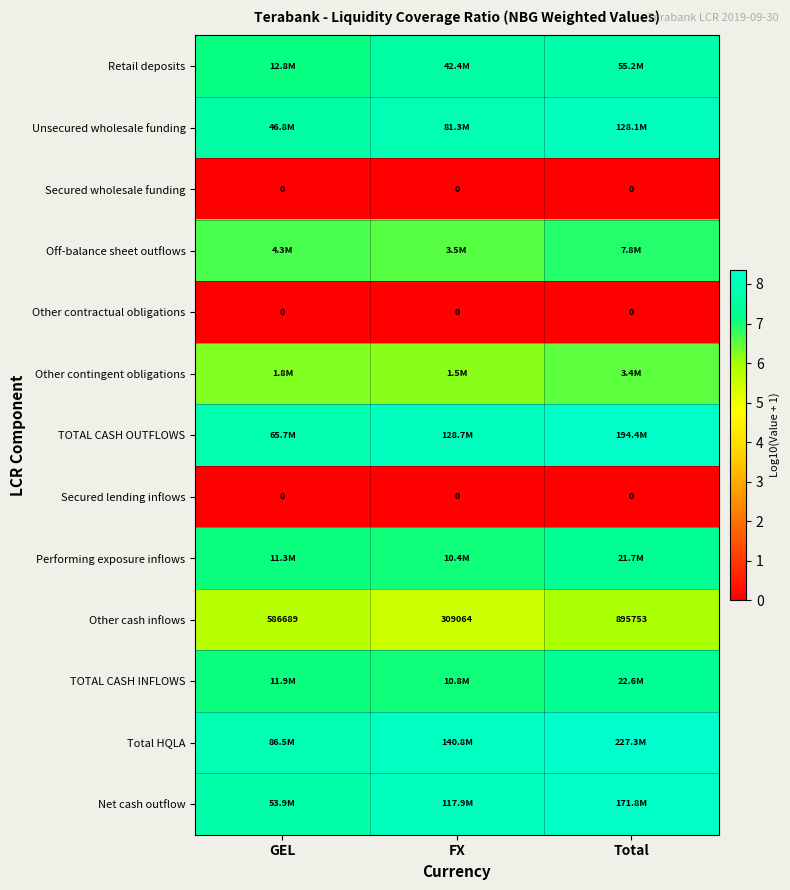

Which series has the largest total across all categories?

Total HQLA